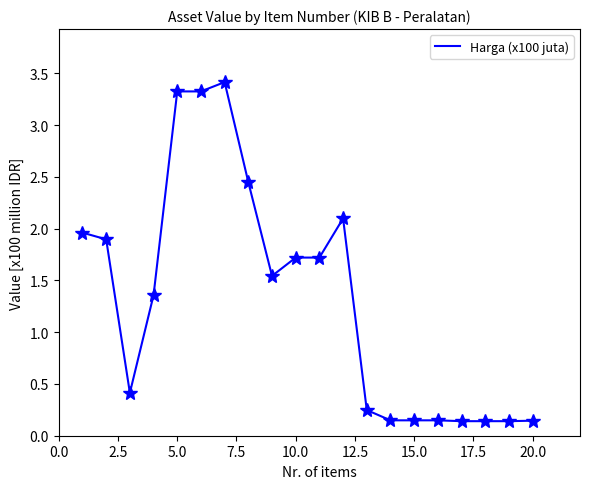

What is the maximum value shown in the chart?

3.4